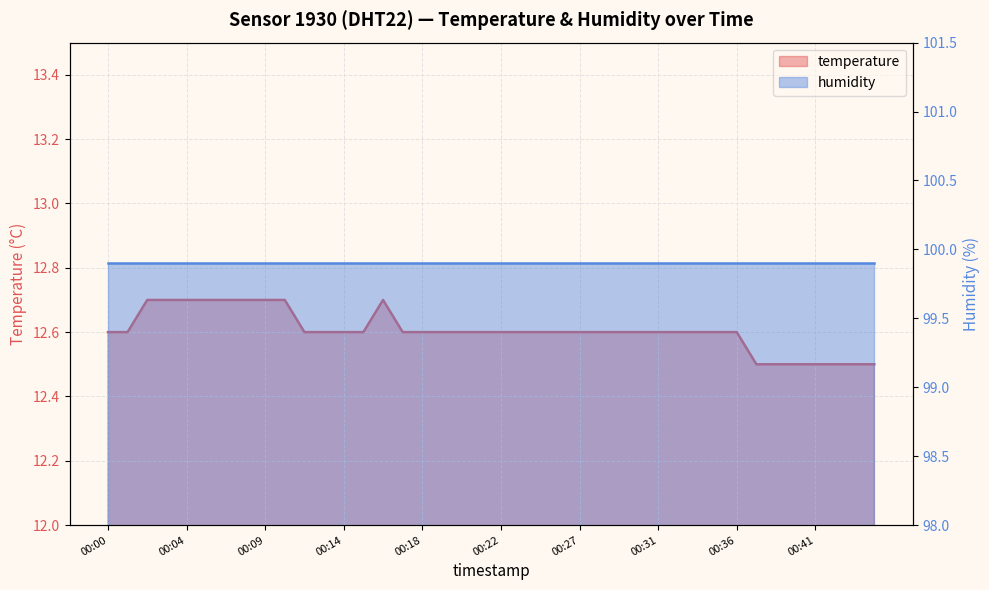

Which label corresponds to the smallest value in the chart?

00:37